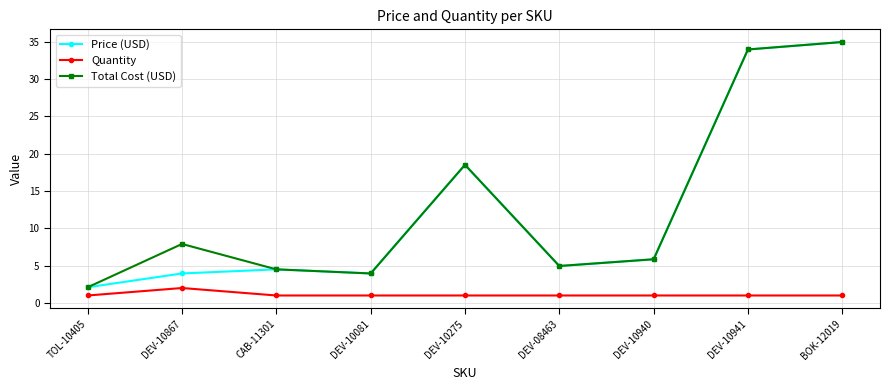

Is it true that Total Cost (USD) equals 2.2 at DEV-10940?

False